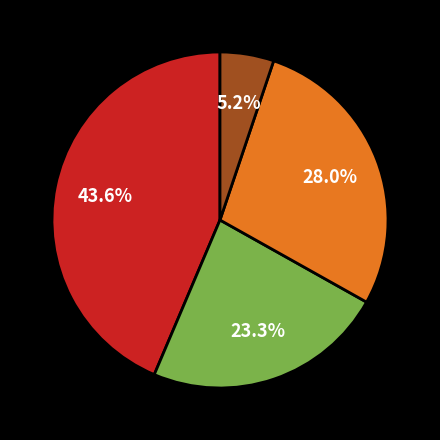

Is there any slice that represents more than half of the pie?

No